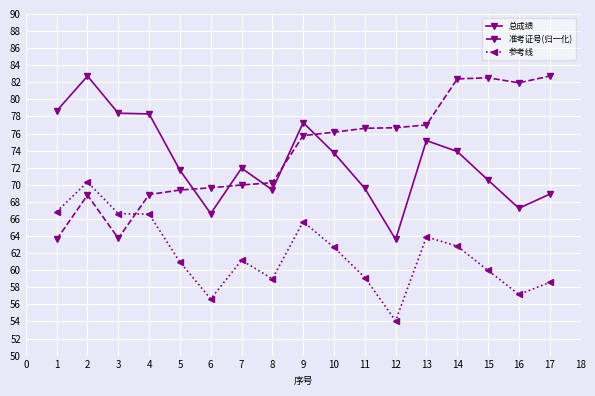

What are all the series names shown in the legend?

总成绩, 准考证号(归一化), 参考线